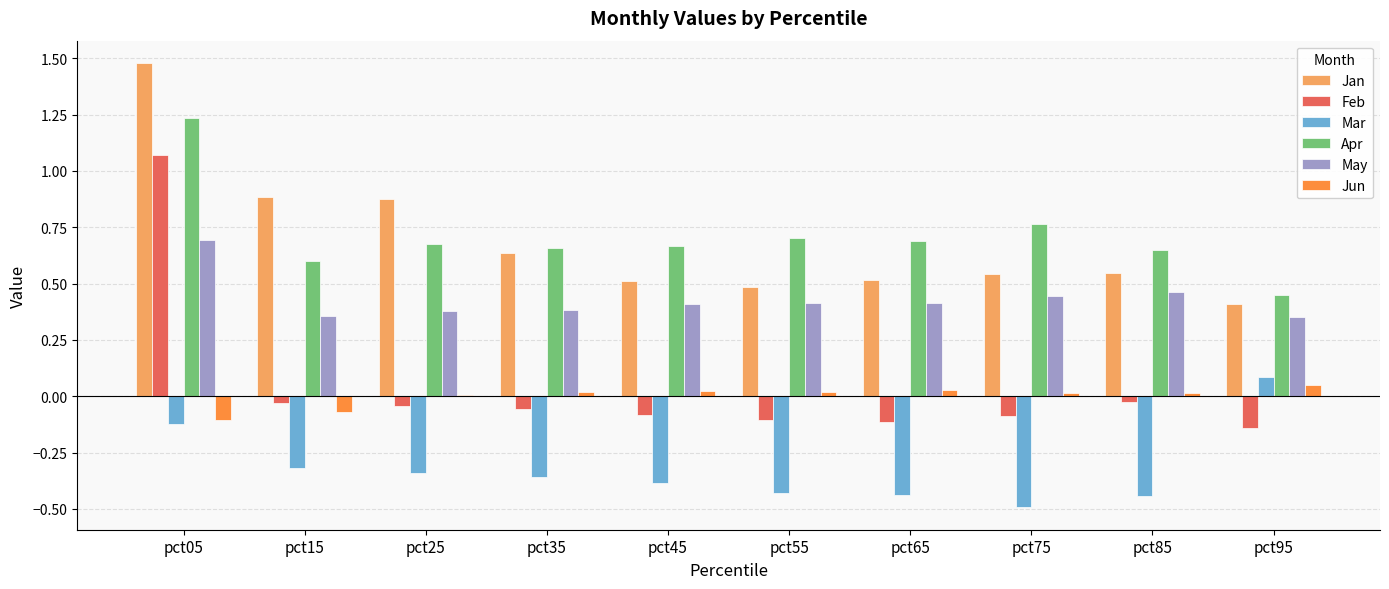

True or false: Jan has a value of 0.2 at pct75.

False